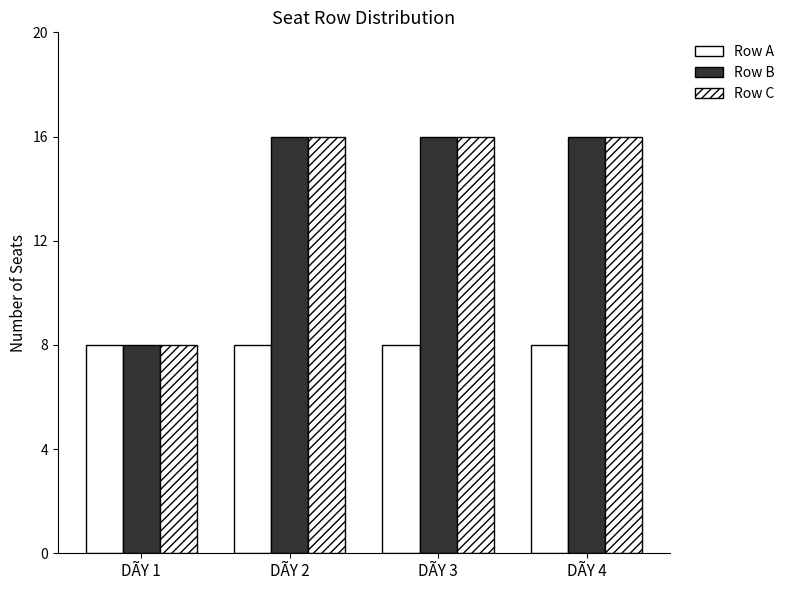

Is the value of Row B at DÃY 3 greater than the value of Row A at DÃY 3?

Yes